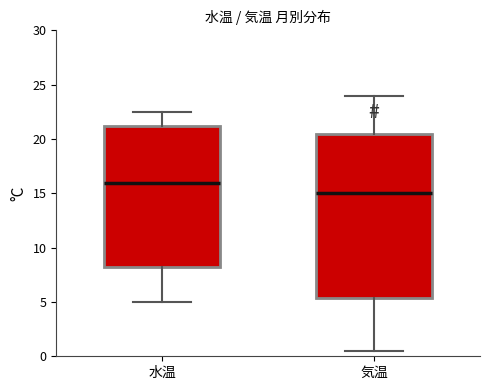

Reading left to right, transcribe this box plot: for each box, give where its median line is, the range the box spans, and where its two whiskers end, as read against the y-axis. The values are not printed on the chart, so give them approximately, as read against the axis.

水温: median 16.0, box 8.5 to 21.5, whiskers 5.0 to 22.5
気温: median 15.0, box 5.5 to 20.5, whiskers 0.5 to 24.0